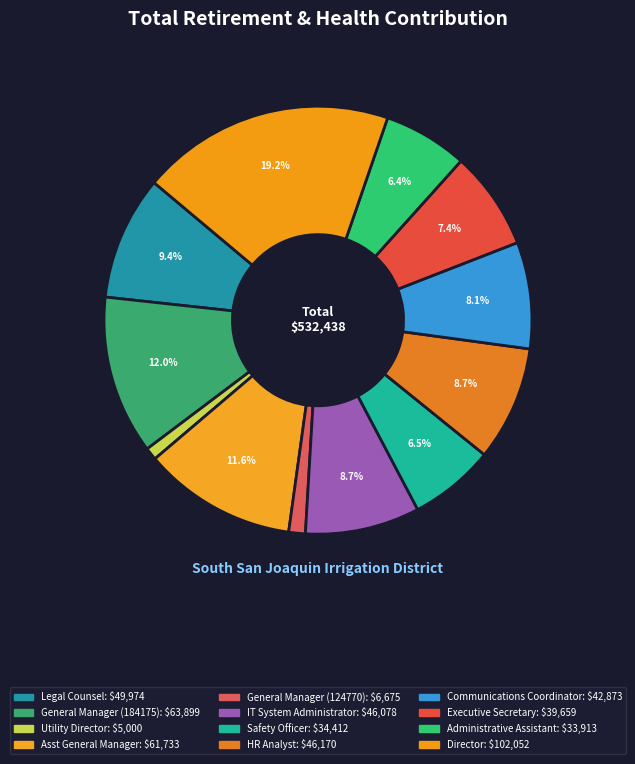

What percentage is the HR Analyst slice, to the nearest percent?

9%